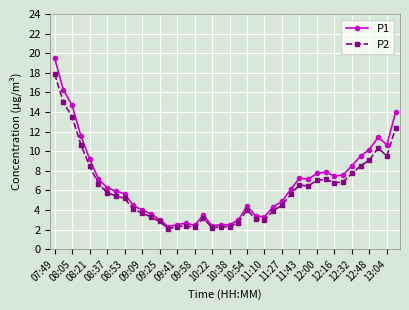

Rank the series by their maximum value, from highest to lowest.

P1, P2